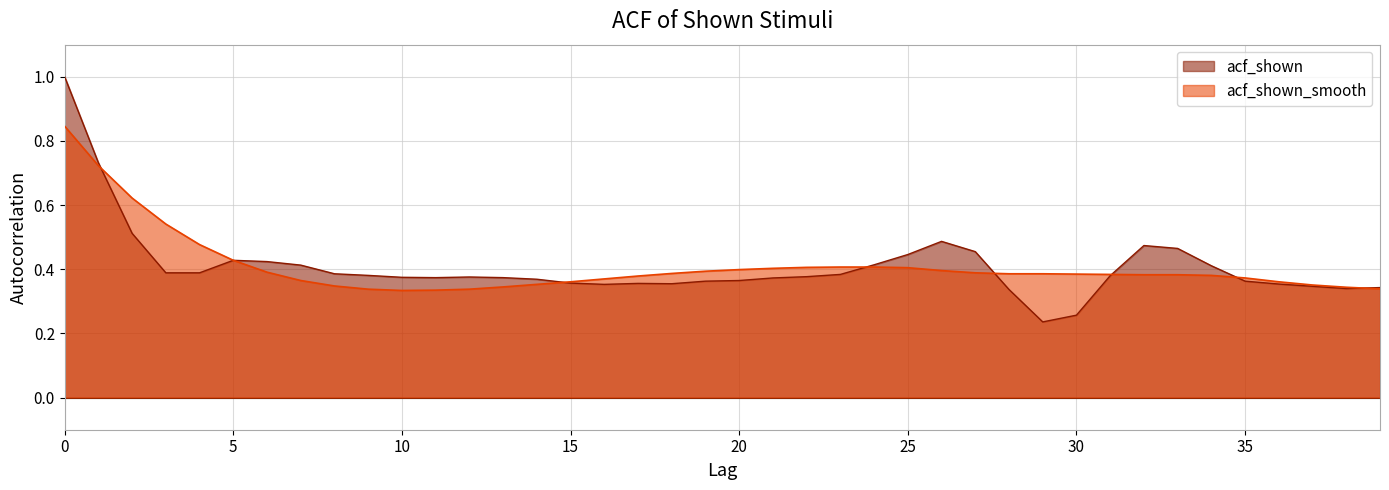

Read the acf_shown value at 1.

0.7